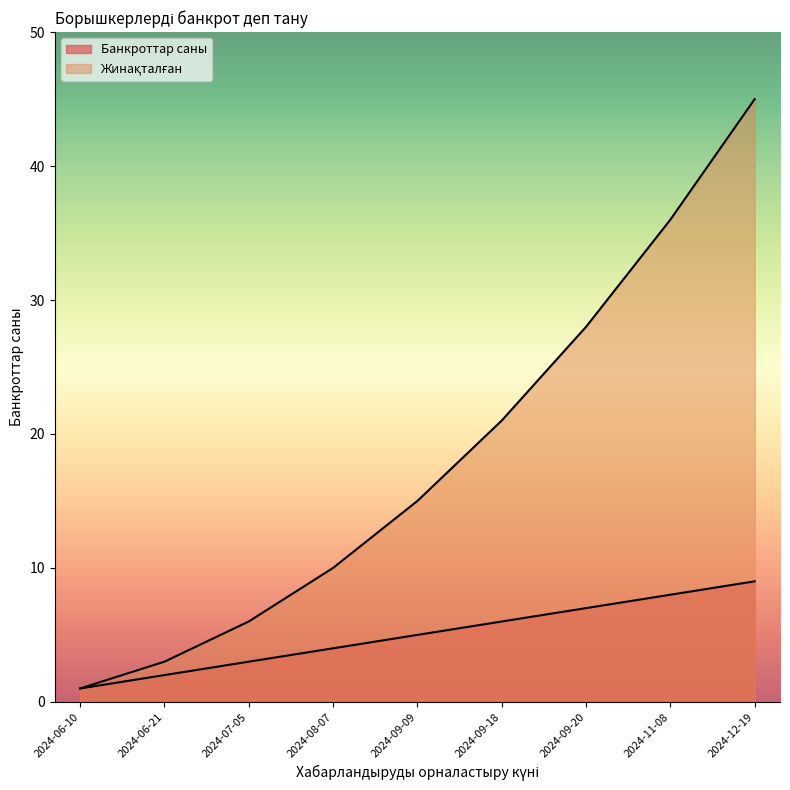

True or false: Банкроттар саны and Жинақталған intersect in this chart.

False